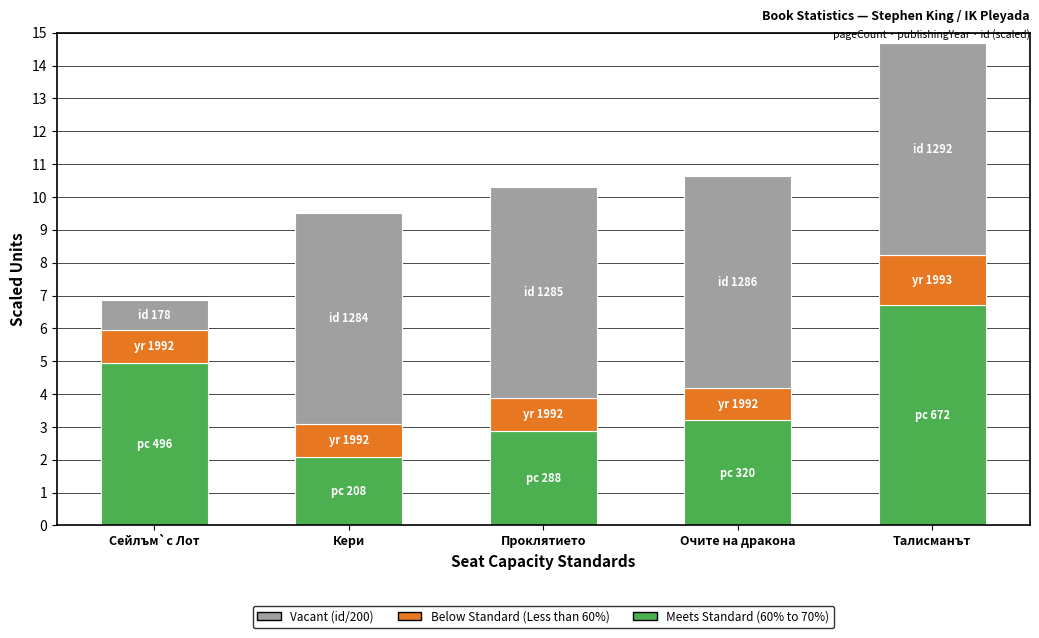

Does the chart contain any negative values?

No